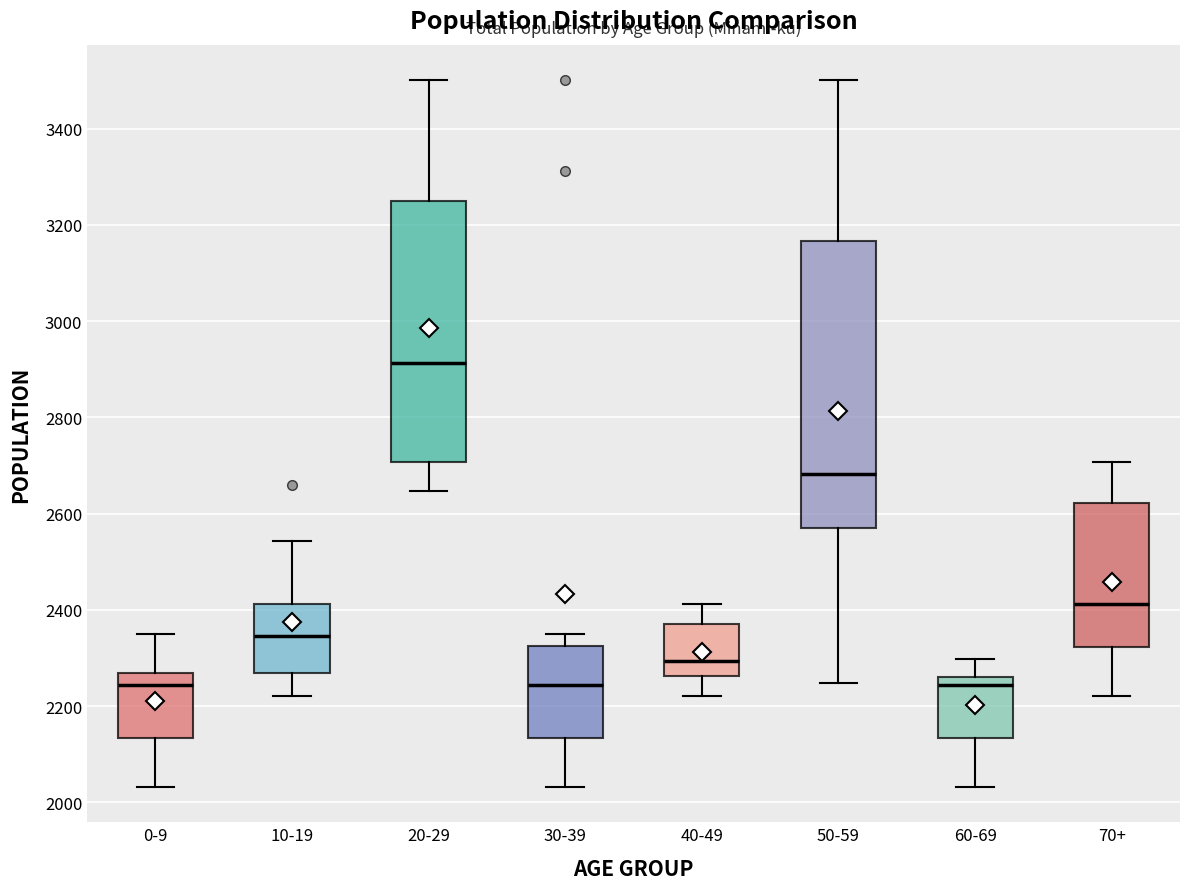

Reading left to right, transcribe this box plot: for each box, give where its median line is, the range the box spans, and where its two whiskers end, as read against the y-axis. The values are not printed on the chart, so give them approximately, as read against the axis.

0-9: median 2240, box 2140 to 2260, whiskers 2040 to 2360
10-19: median 2340, box 2260 to 2420, whiskers 2220 to 2540
20-29: median 2920, box 2700 to 3260, whiskers 2640 to 3500
30-39: median 2240, box 2140 to 2320, whiskers 2040 to 2360
40-49: median 2300, box 2260 to 2380, whiskers 2220 to 2420
50-59: median 2680, box 2560 to 3160, whiskers 2240 to 3500
60-69: median 2240, box 2140 to 2260, whiskers 2040 to 2300
70+: median 2420, box 2320 to 2620, whiskers 2220 to 2700